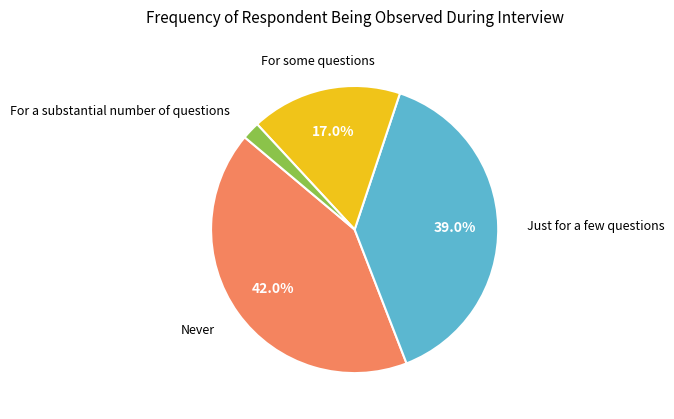

Is there a majority slice in this chart?

No